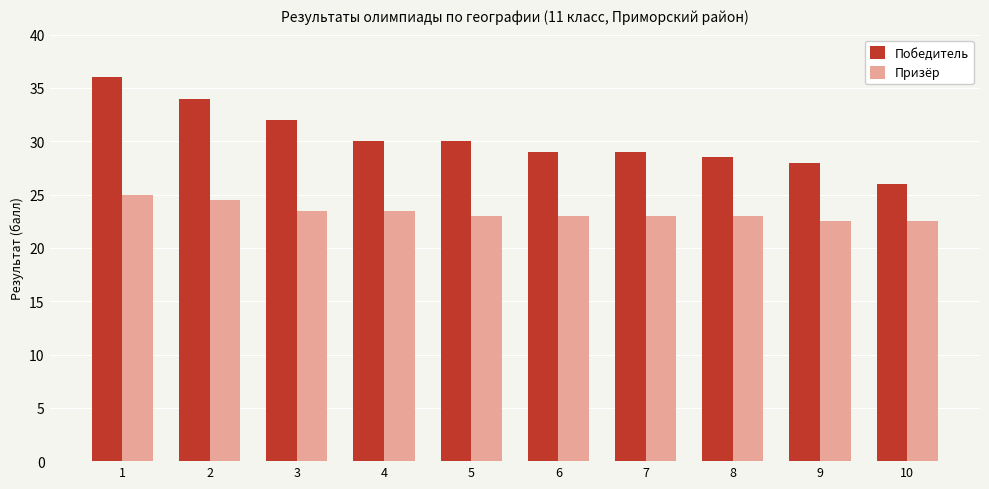

The Победитель series shows 46.7 at 10. True or false?

False